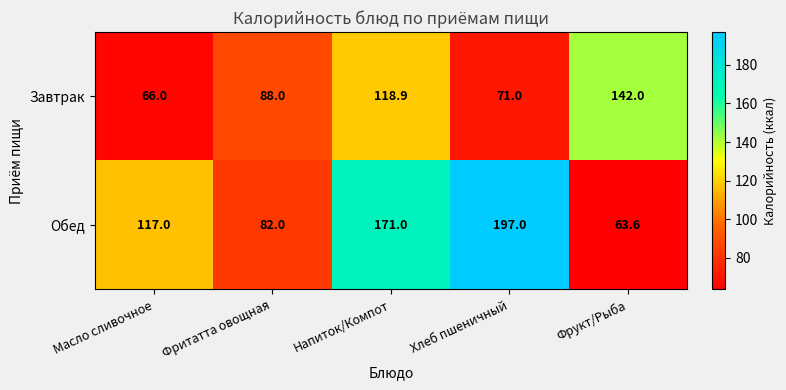

What is the sum of all Обед values?

630.6